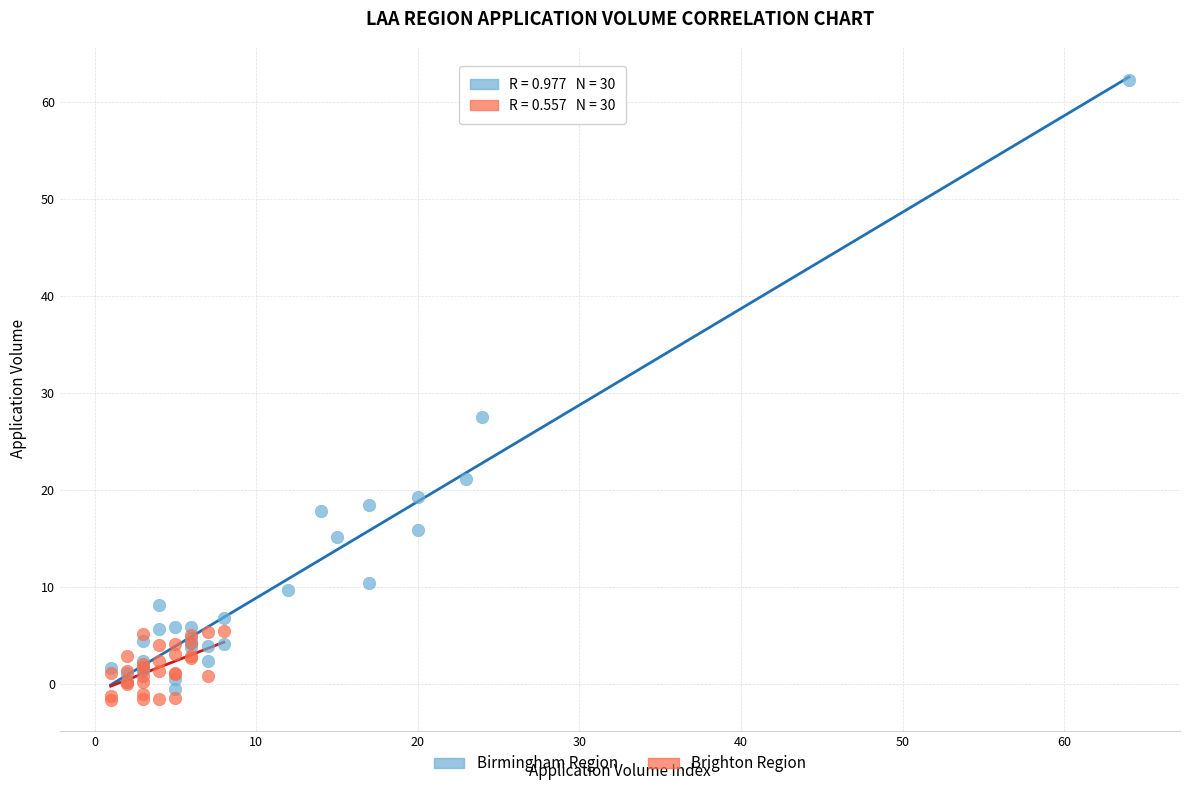

What are all the series names shown in the legend?

Birmingham Region, Brighton Region